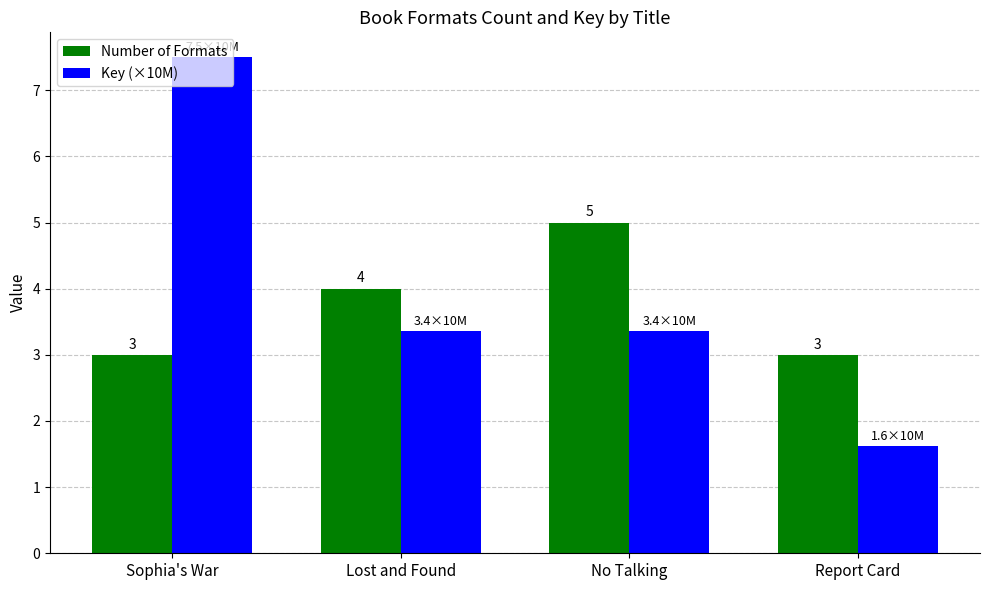

True or false: Key (×10M) has a value of 7.5 at Sophia's War.

True